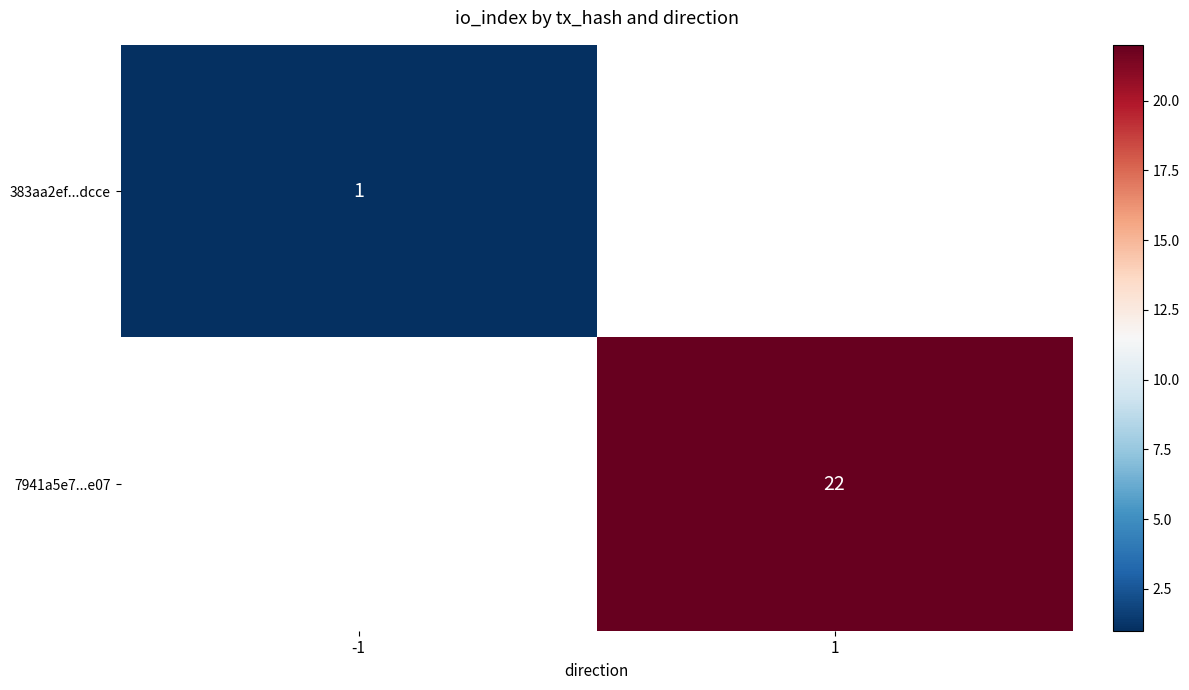

Is it true that 7941a5e7...e07 equals 22 at 1?

True